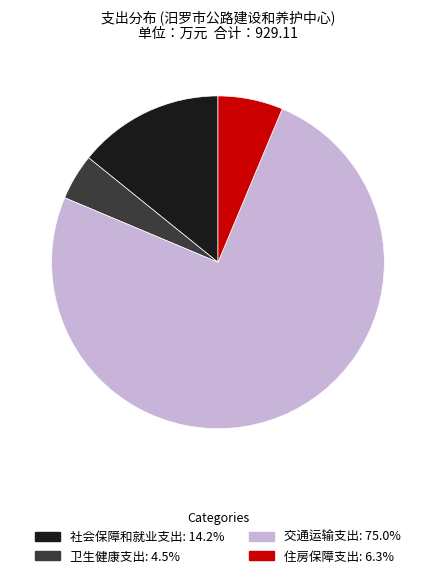

Which category has the smallest portion of the pie?

卫生健康支出